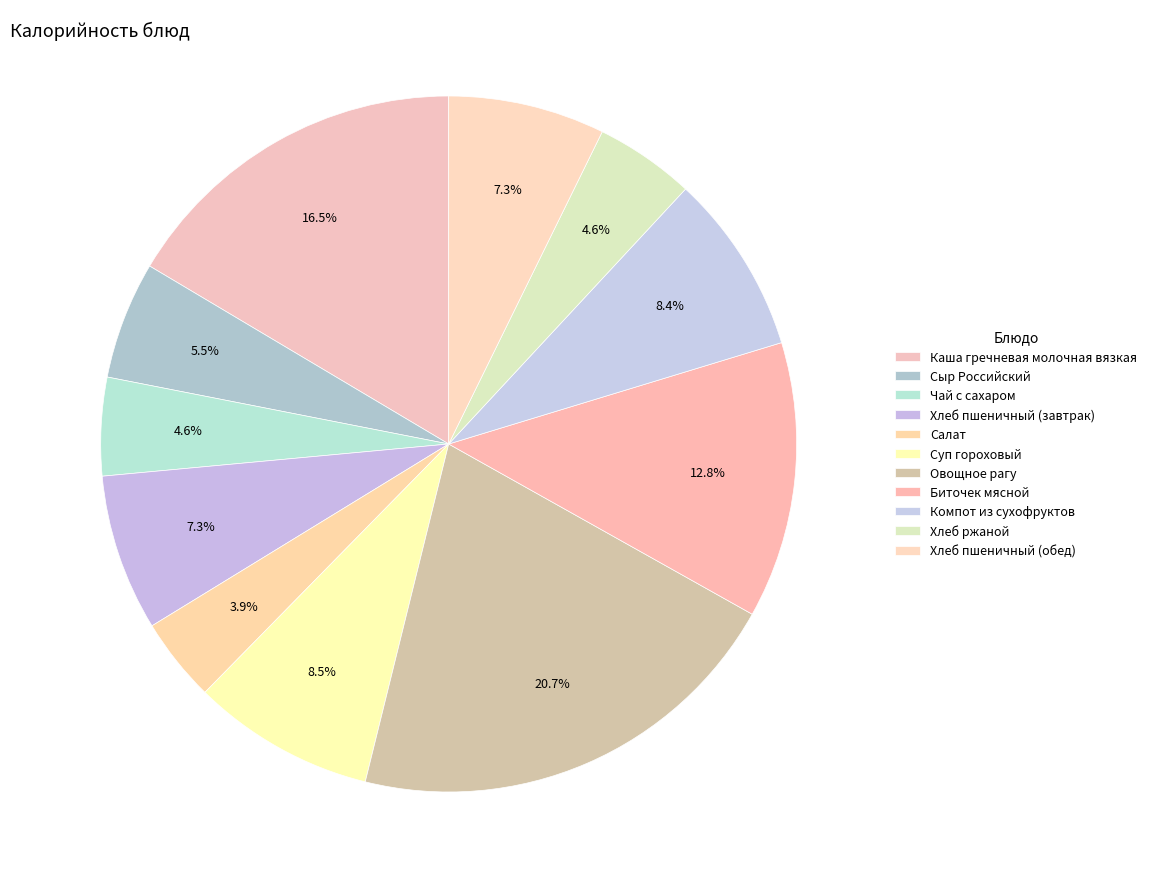

How many slices are in this pie chart?

11